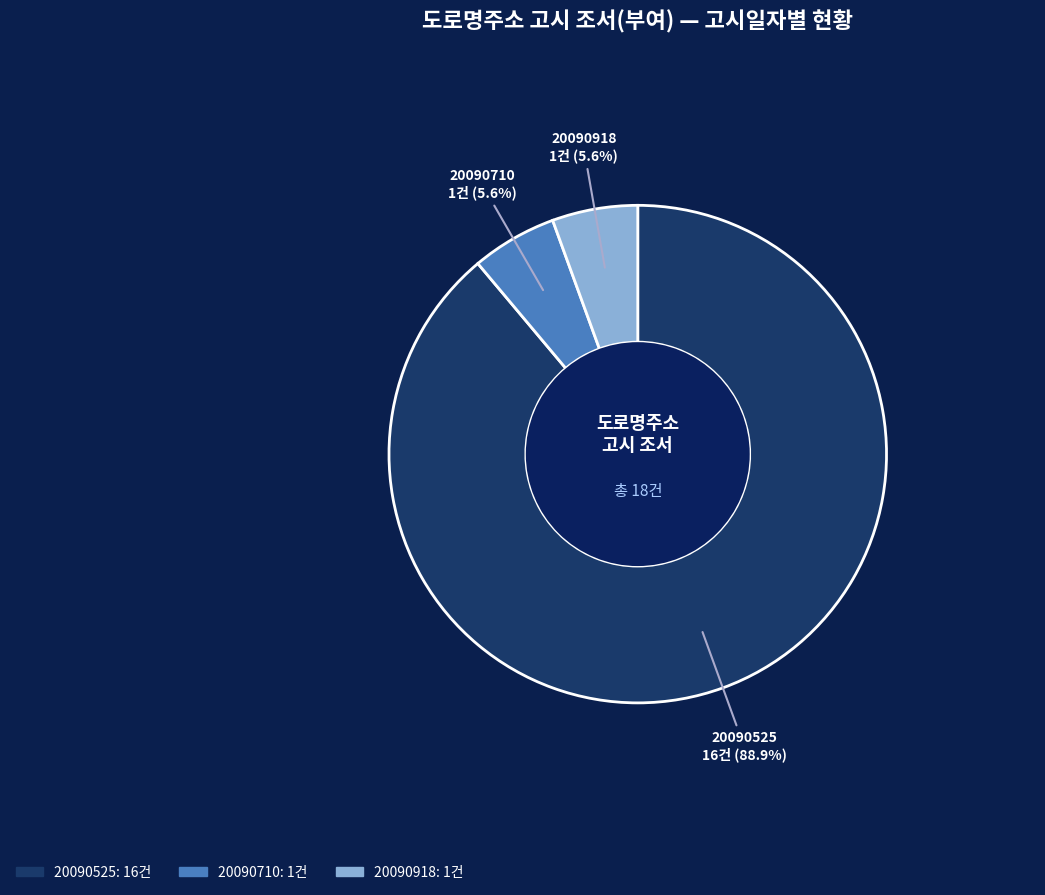

Is it true that 20090710 is 6% of the pie?

True